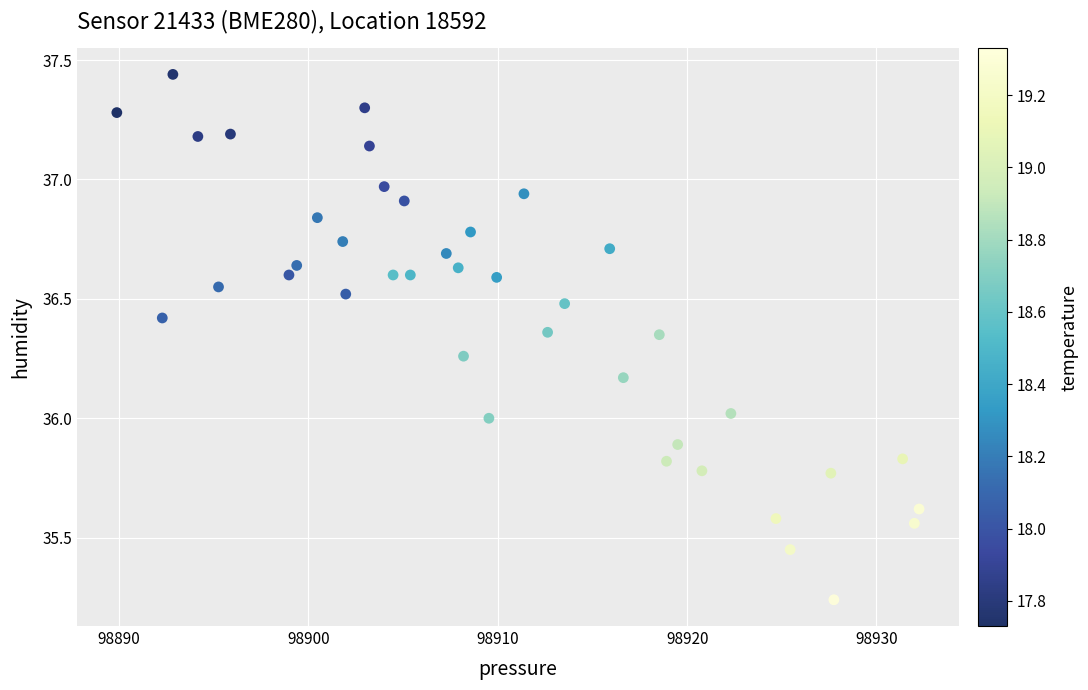

What is the range of X values (max minus min)?

42.4